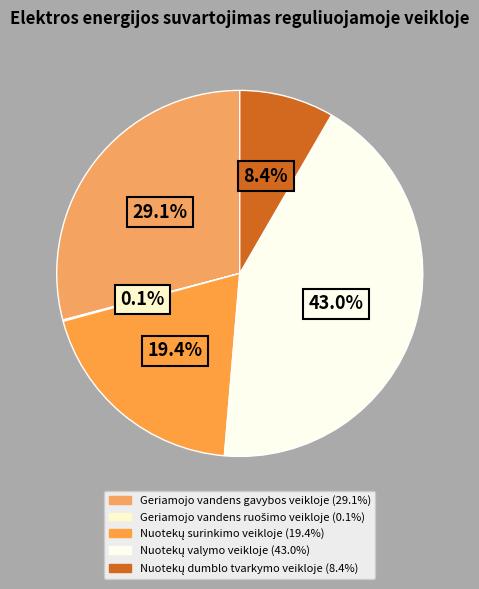

Is Nuotekų valymo veikloje the majority of the pie?

No